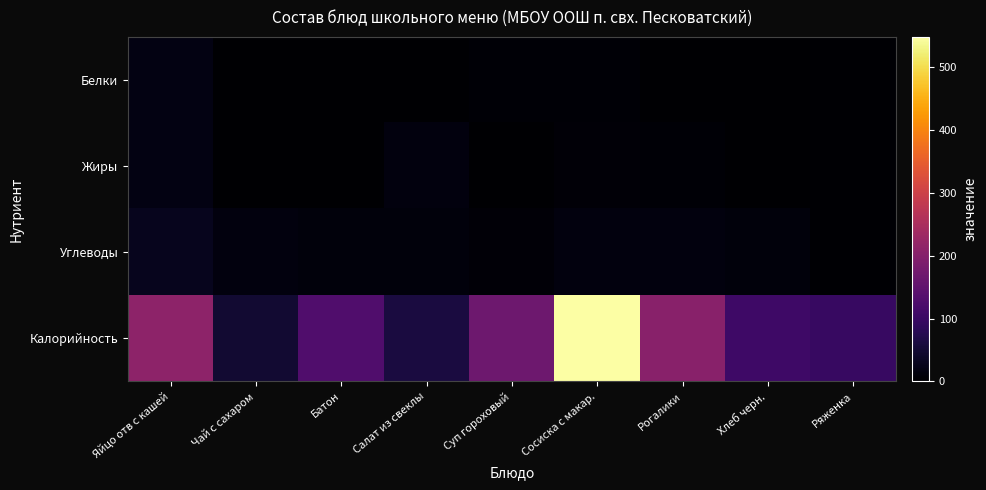

Which series changed the most between Салат из свеклы and Ряженка?

Калорийность